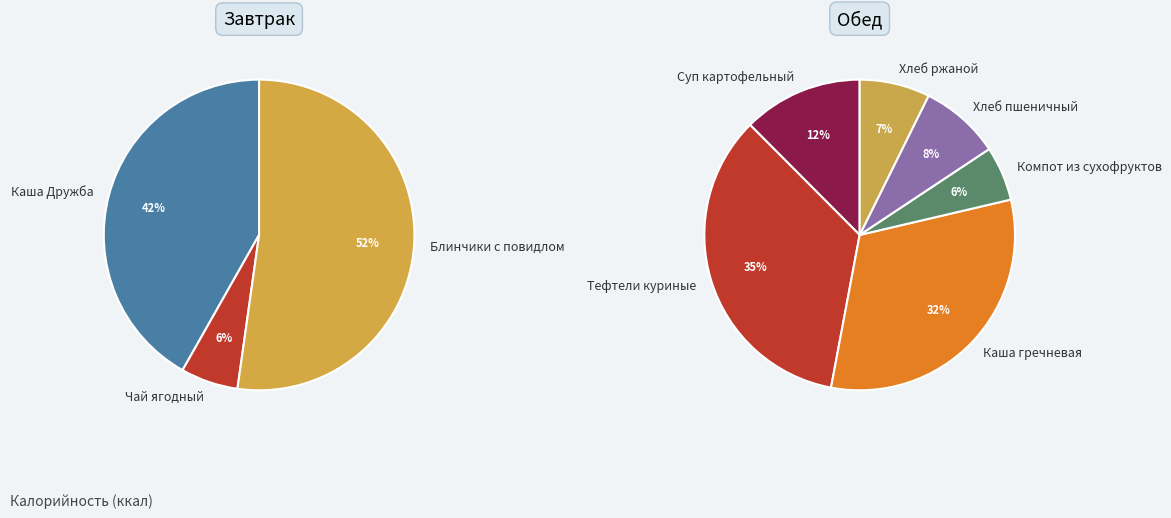

How many slices are in this pie chart?

9